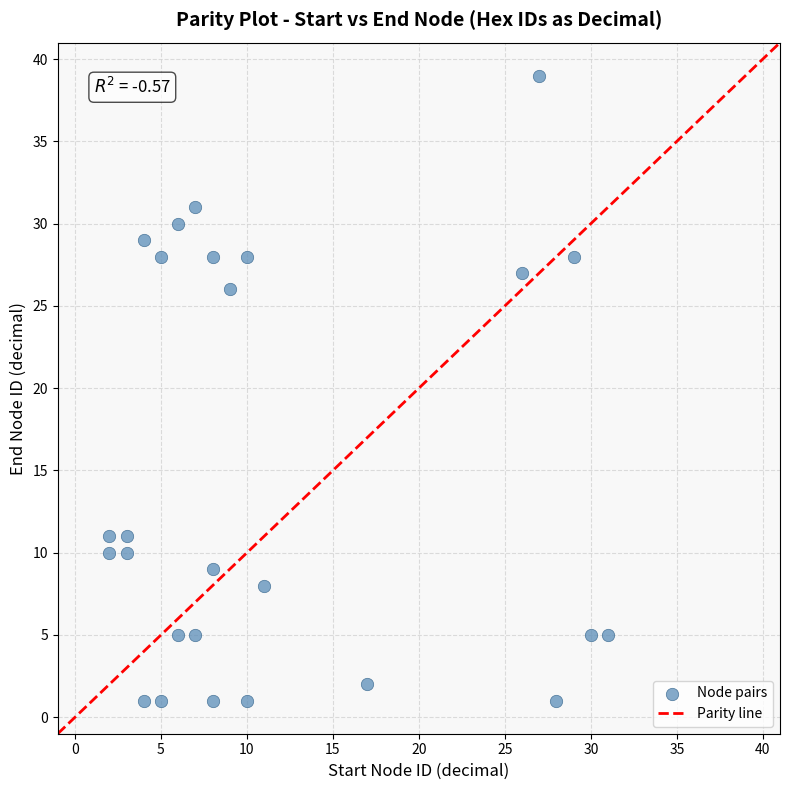

What Y value in the scatter plot is closest to 20?

26